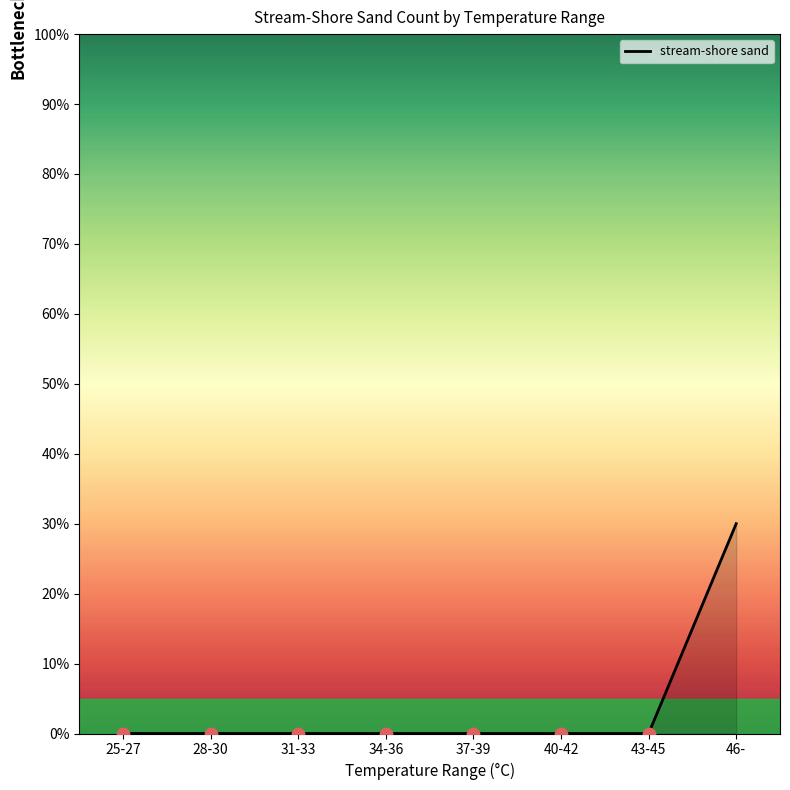

What is the change in value from 37-39 to 46-?

+30